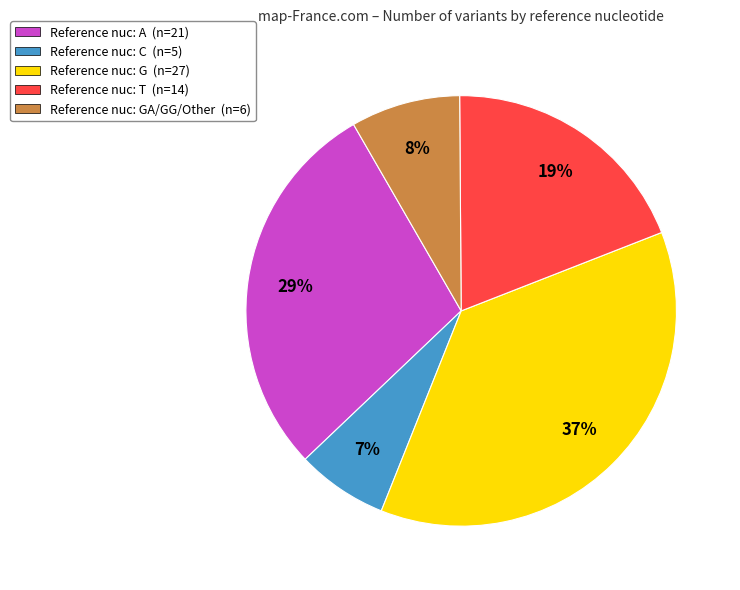

Is there a majority slice in this chart?

No